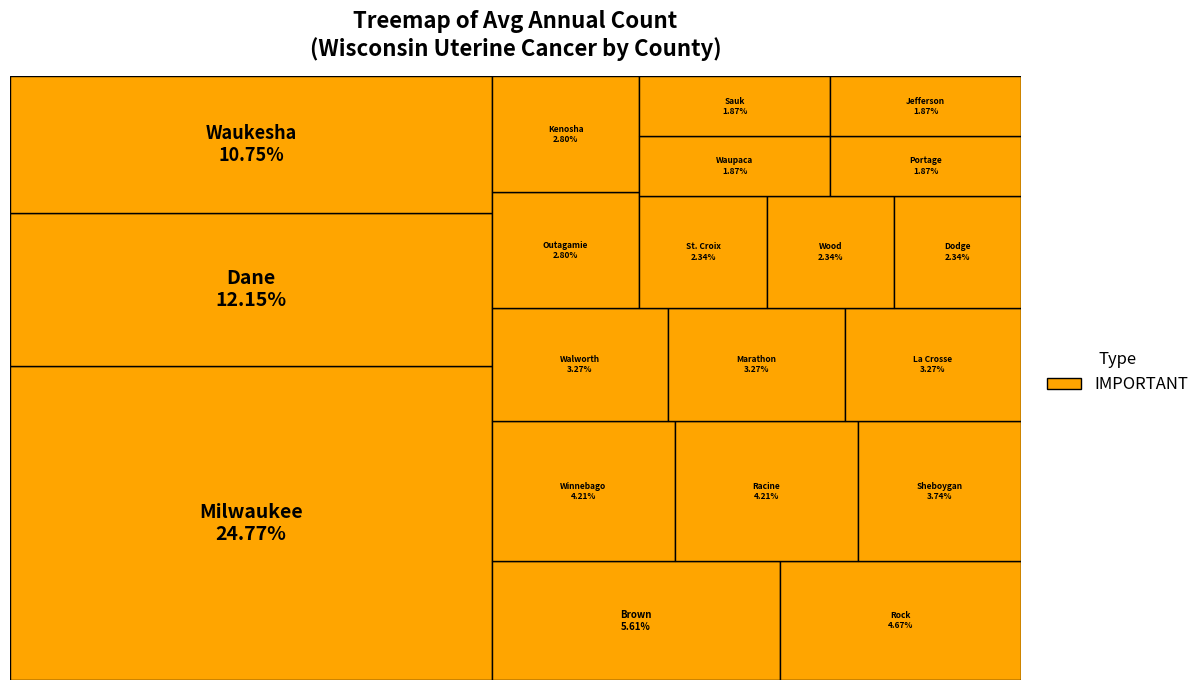

Which category has the smallest portion of the pie?

Waupaca County